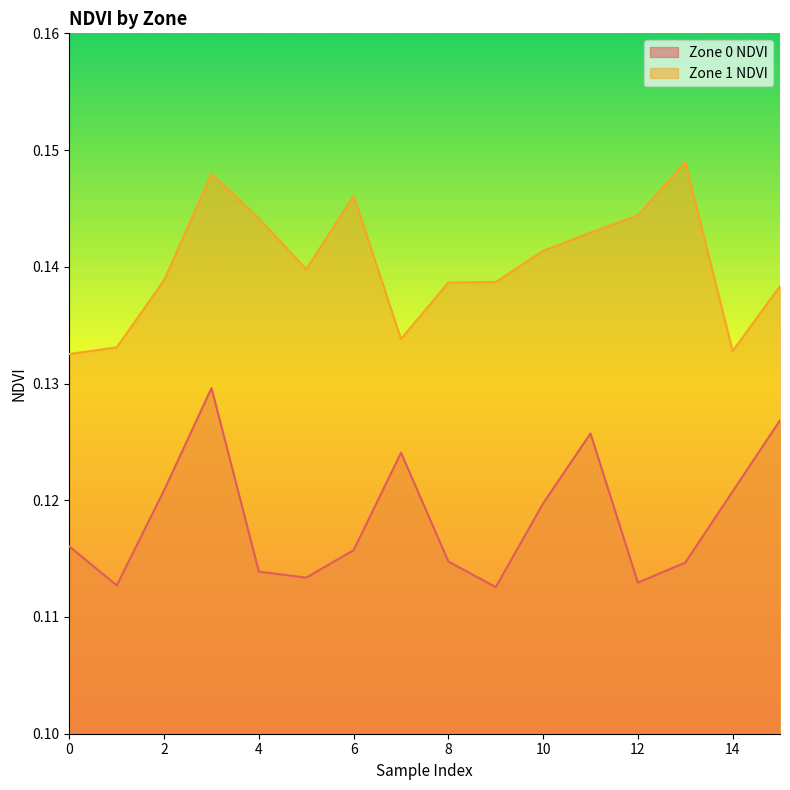

Where is Zone 0 NDVI nearest to the value 0?

9